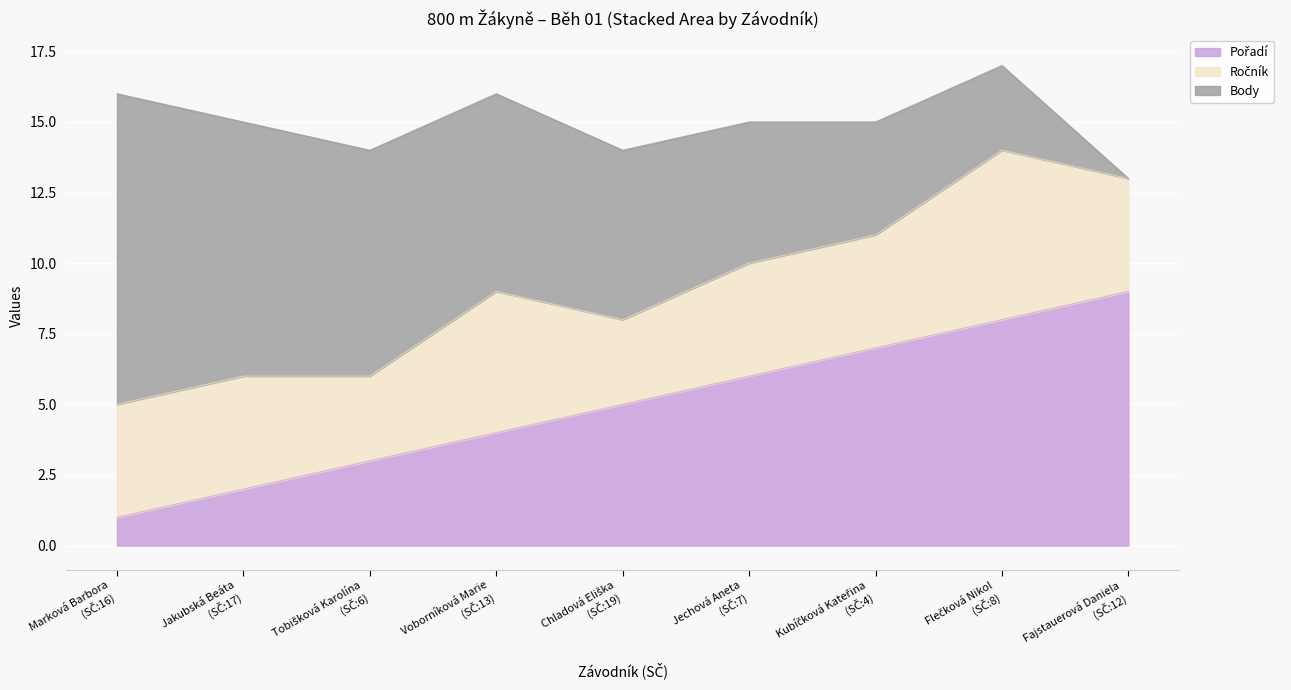

Which category has the highest value in the Ročník series?

Flečková Nikol